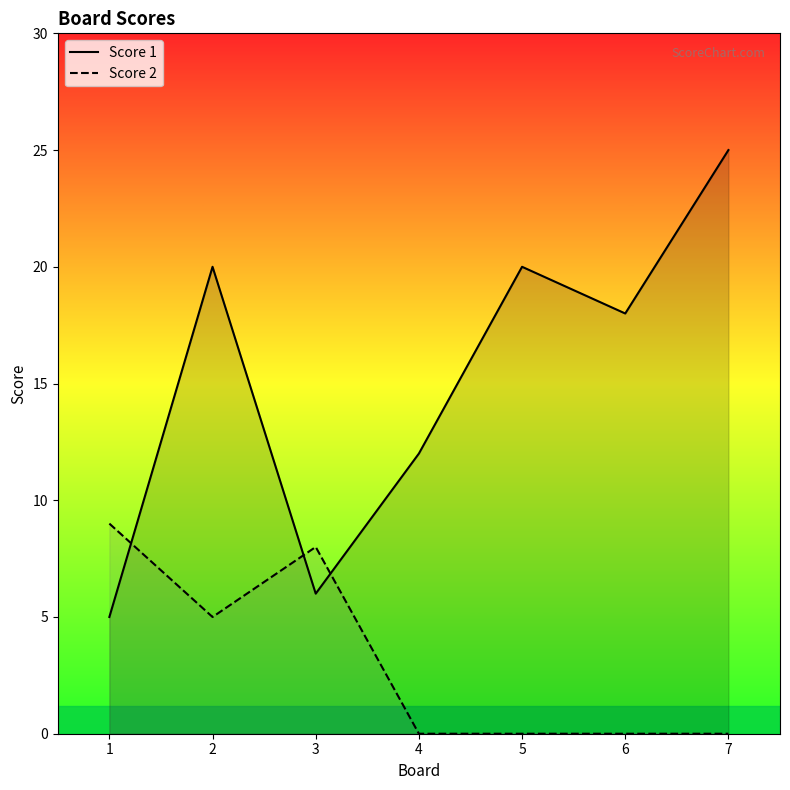

How many times do Score 2 and Score 1 cross each other?

3